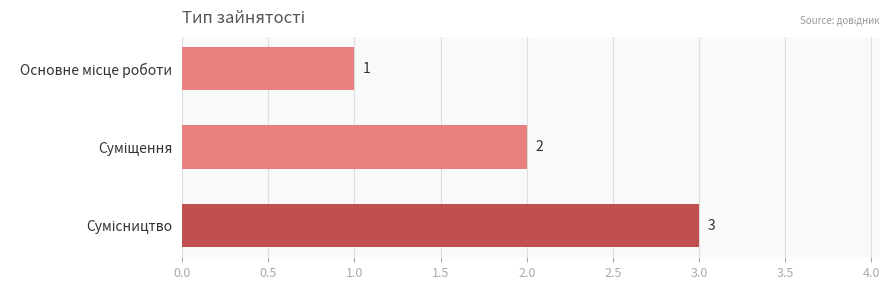

What is the greatest value displayed?

3